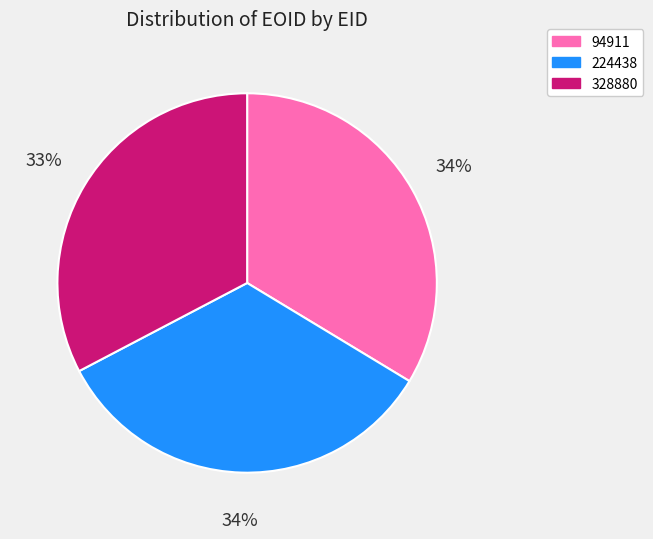

To the nearest percent, what is the combined percentage of 224438 and 328880?

66%